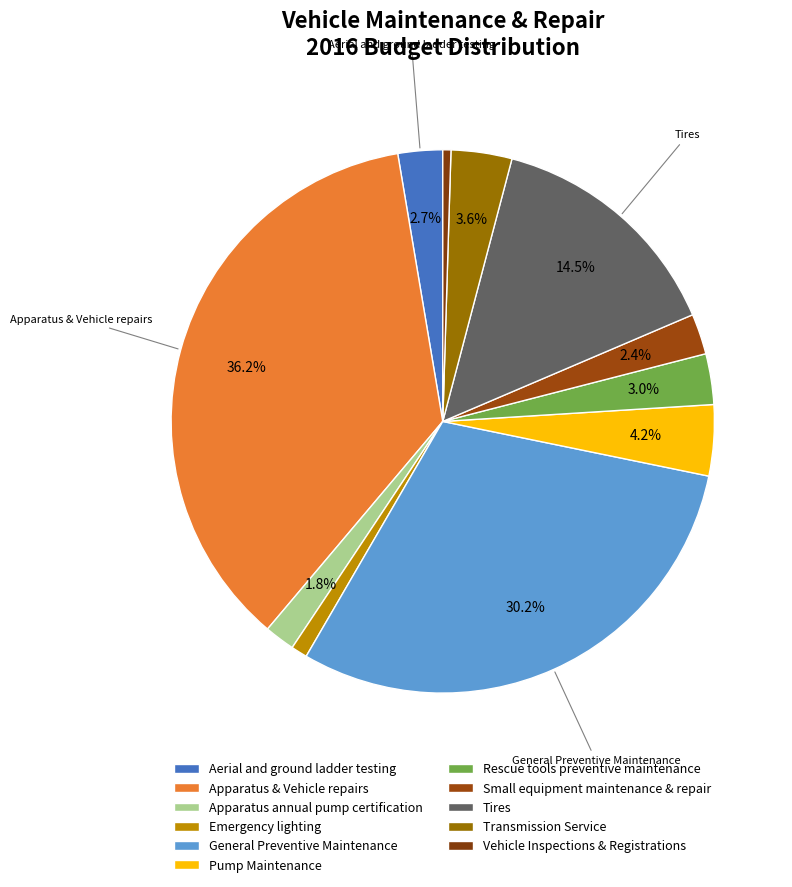

How many segments does this pie chart have?

11